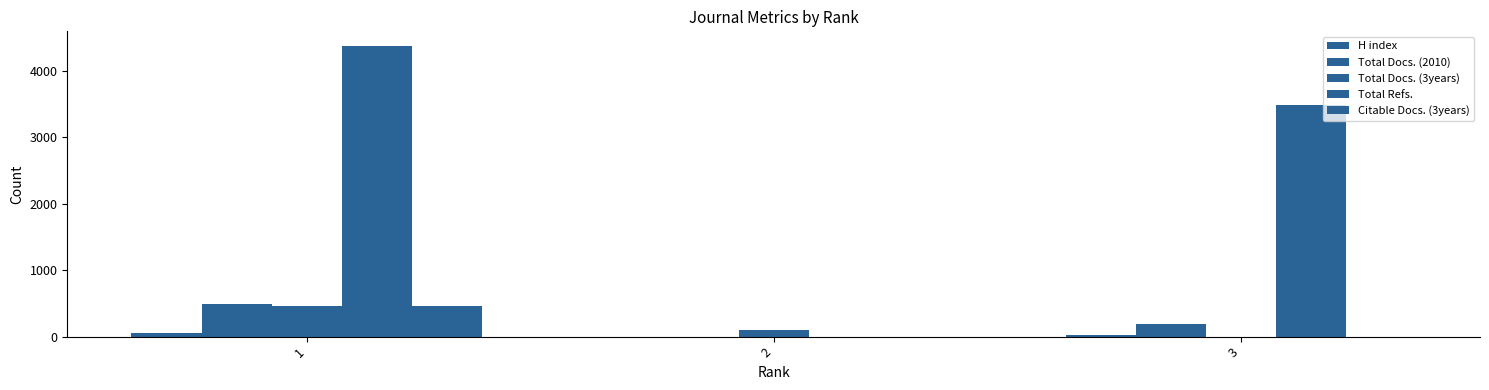

How many series are shown in this chart?

5